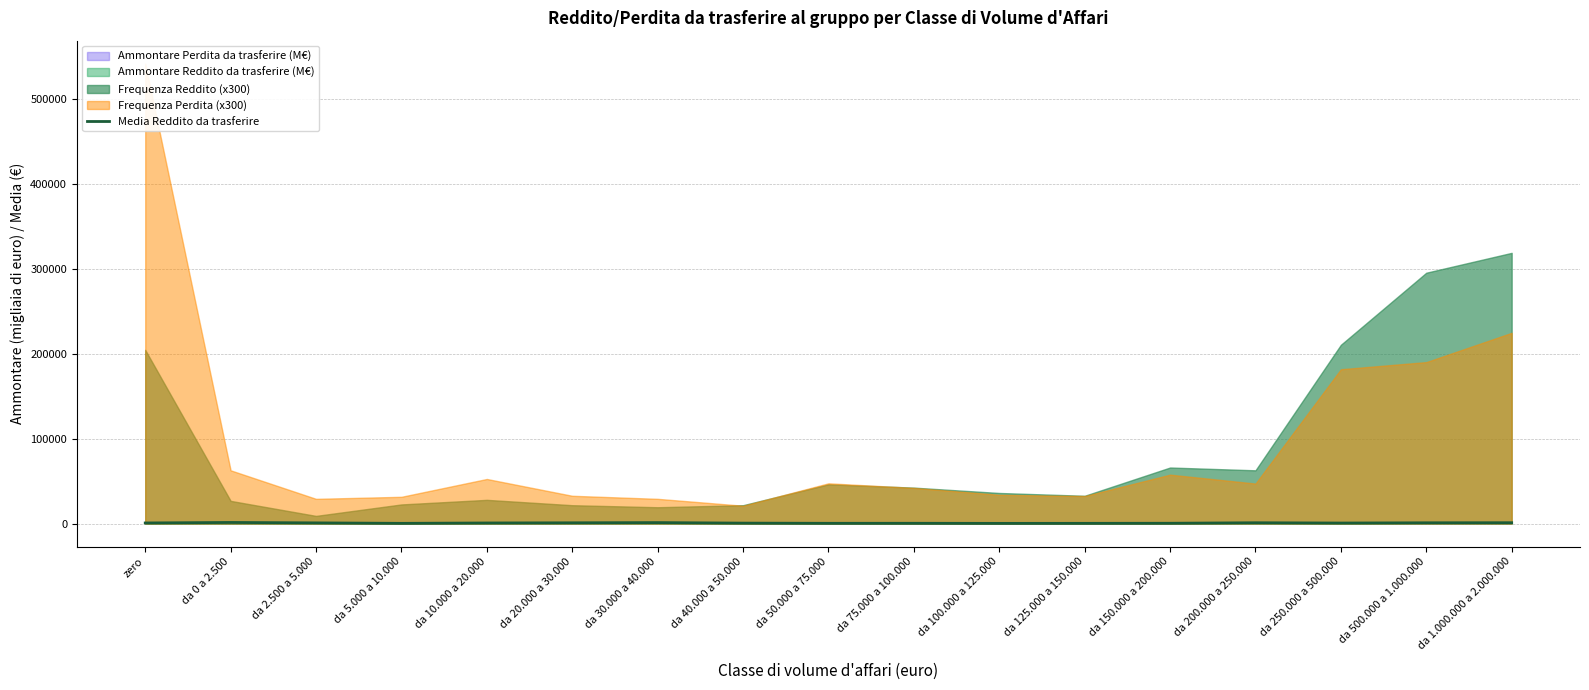

The chart shows a value of 491 at da 40.000 a 50.000. True or false?

True